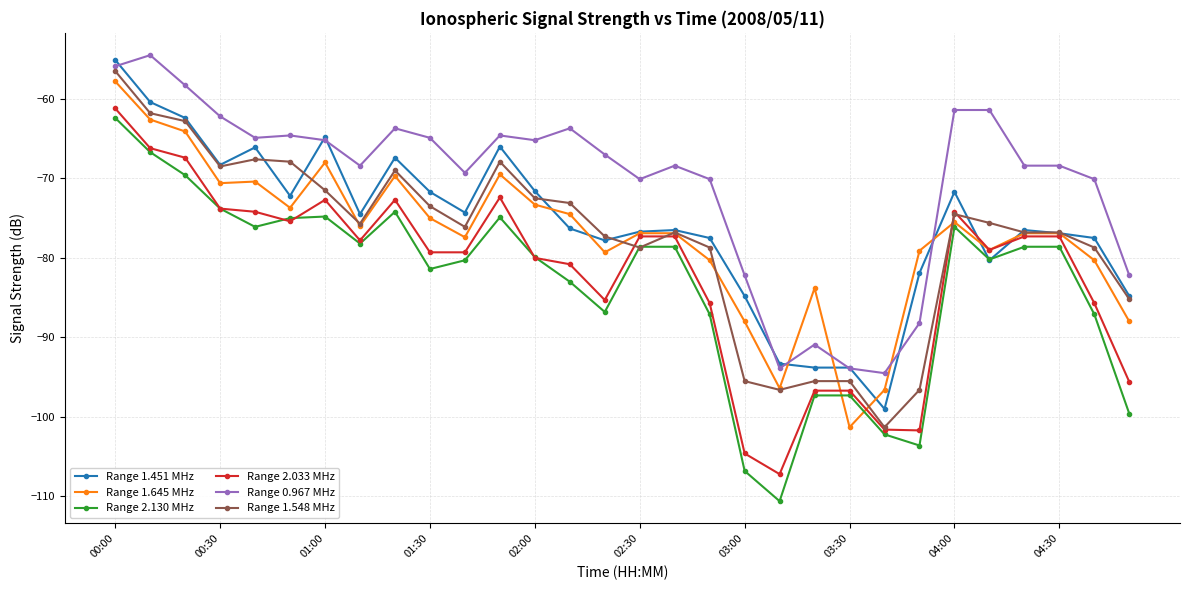

True or false: Range 1.645 MHz and Range 0.967 MHz cross at least once.

True